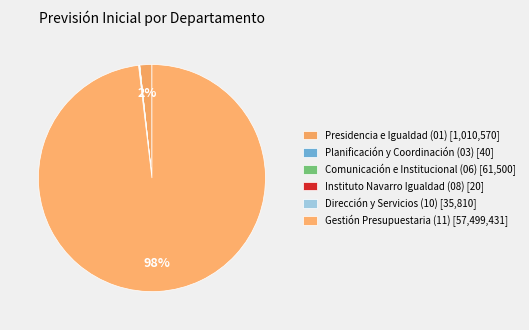

Which slice is the largest?

Gestión Presupuestaria (11)